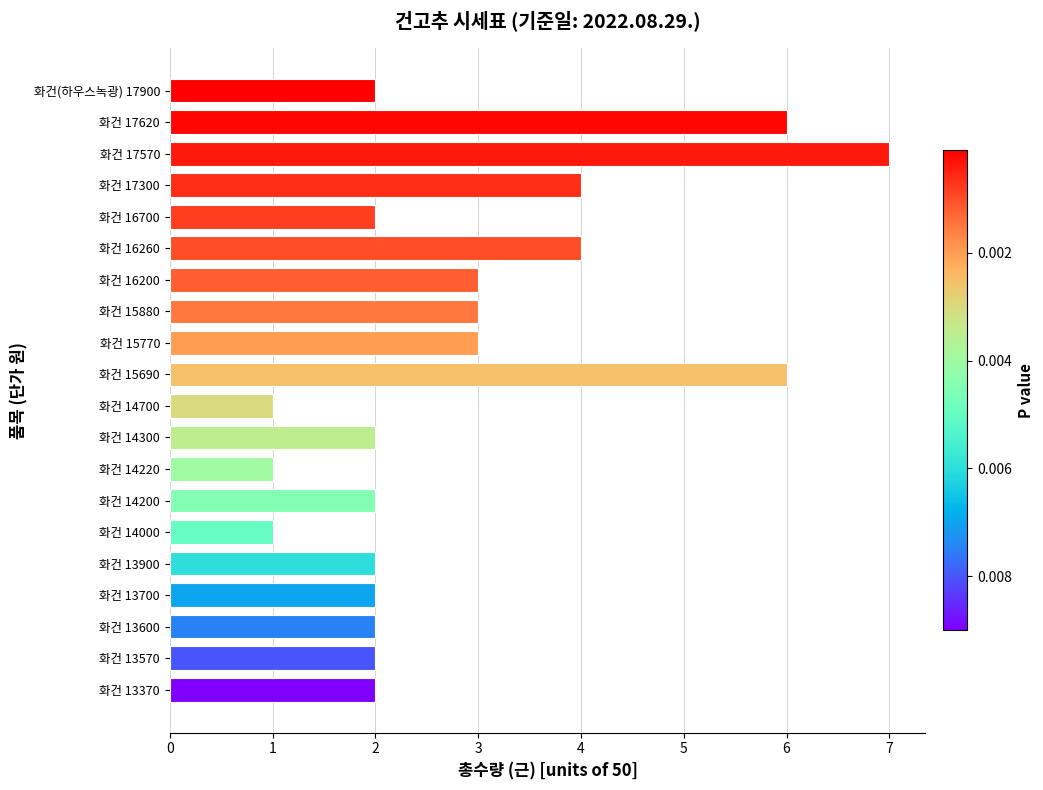

What is the difference between the maximum and second lowest values?

6